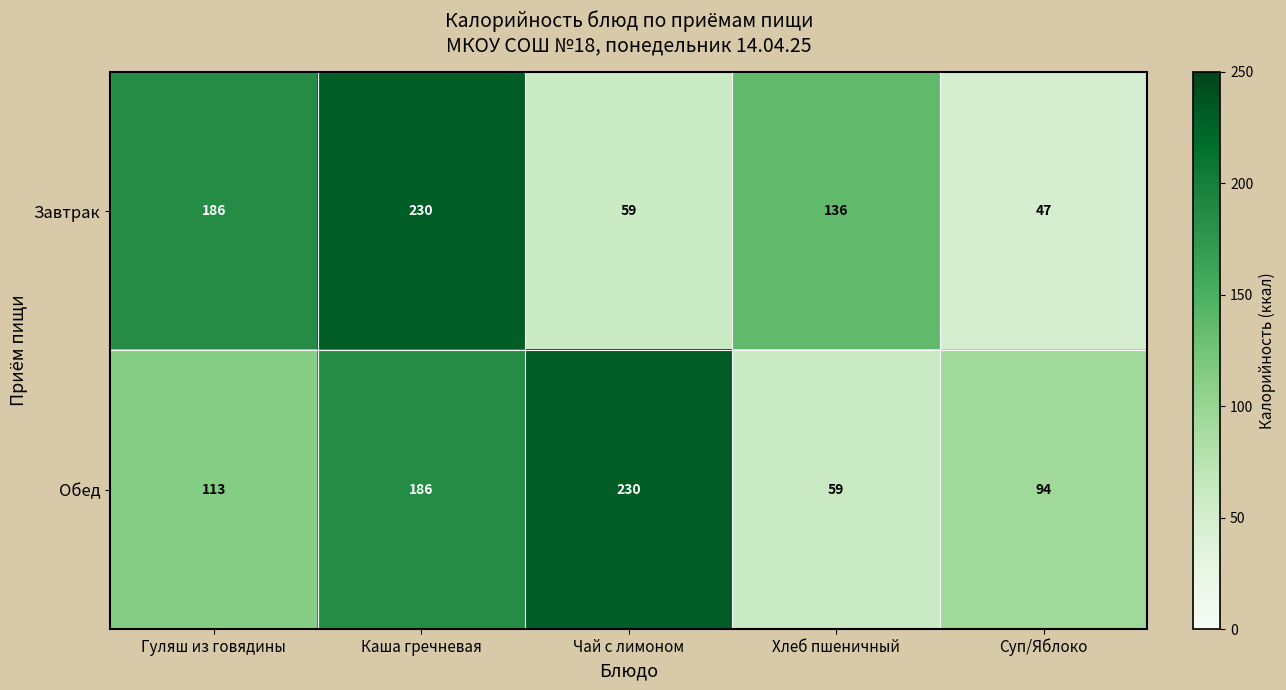

What is the sum of all Обед values?

682